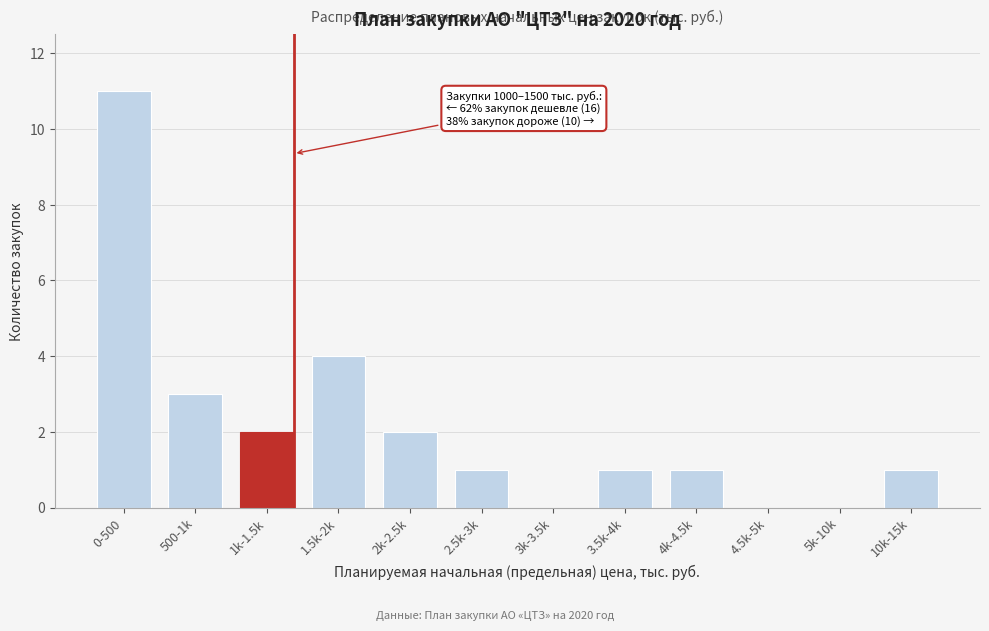

Reading left to right, extract all data points from this chart.

0-500=11	500-1k=3	1k-1.5k=2	1.5k-2k=4	2k-2.5k=2	2.5k-3k=1	3k-3.5k=0	3.5k-4k=1	4k-4.5k=1	4.5k-5k=0	5k-10k=0	10k-15k=1